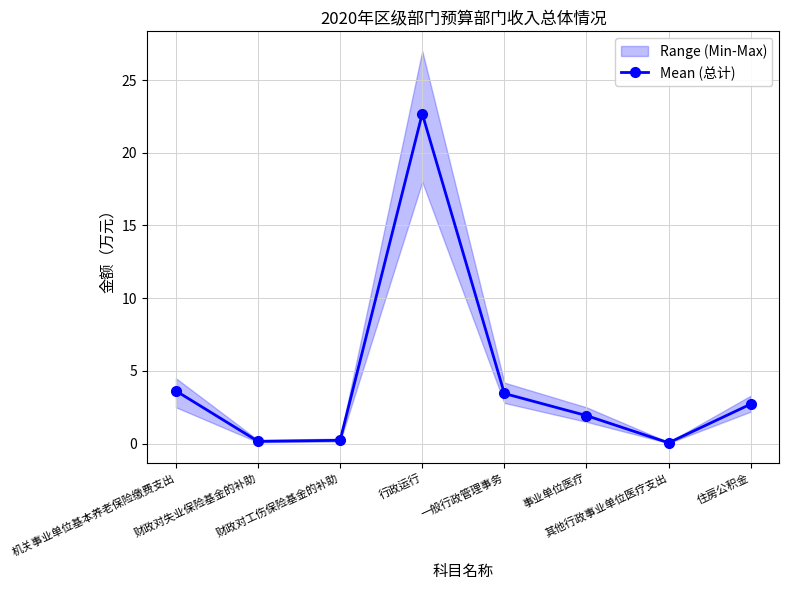

How many lines are shown in the chart?

1